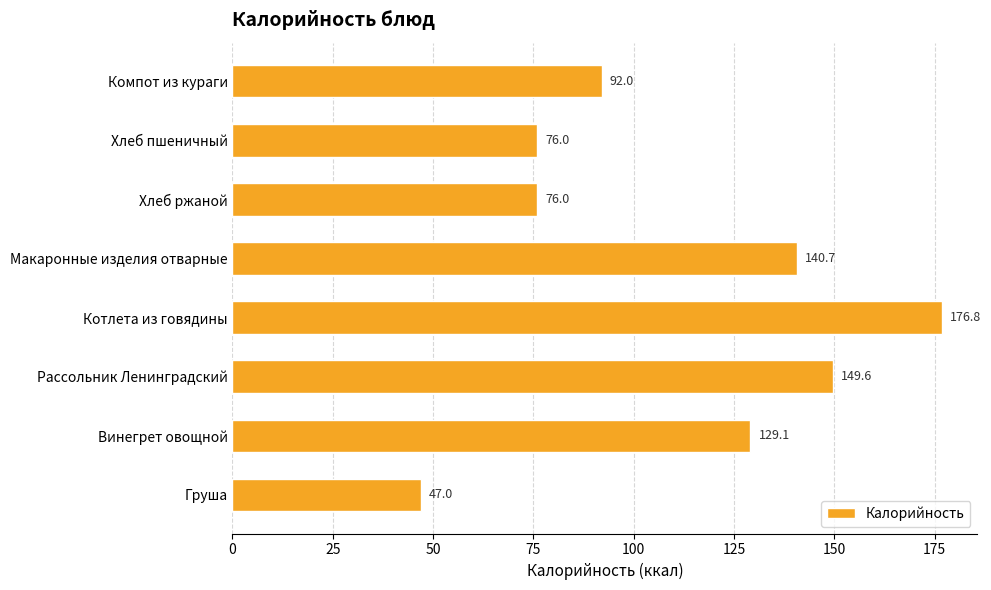

How many values are below 129?

4